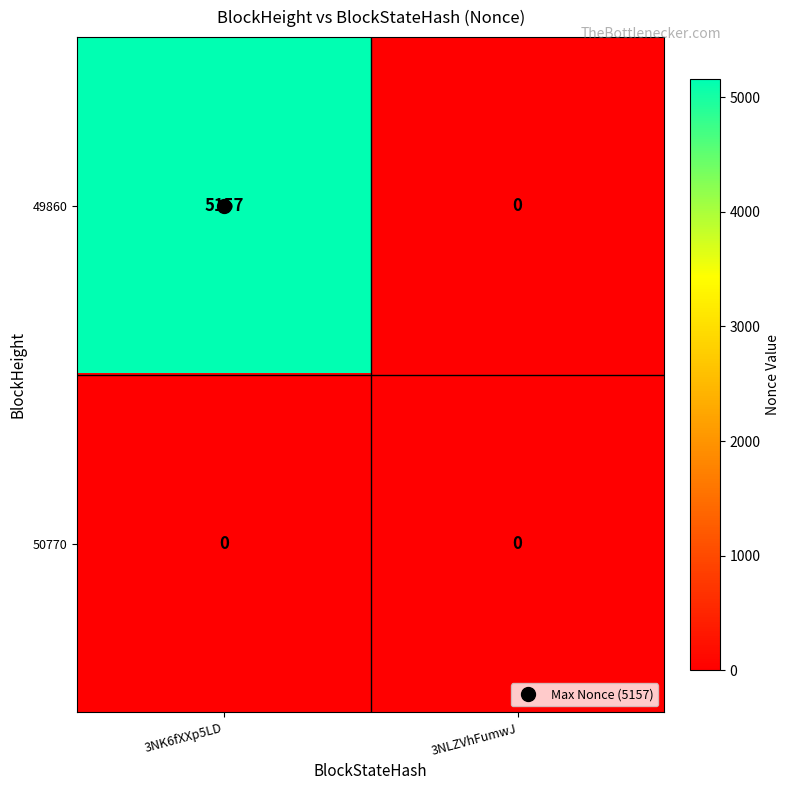

Rank the series by their average value, from highest to lowest.

49860, 50770